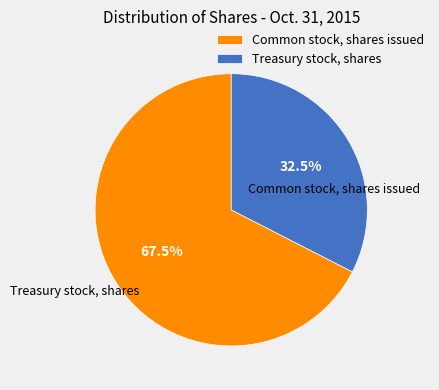

True or false: Common stock, shares issued accounts for 67% of the total.

True